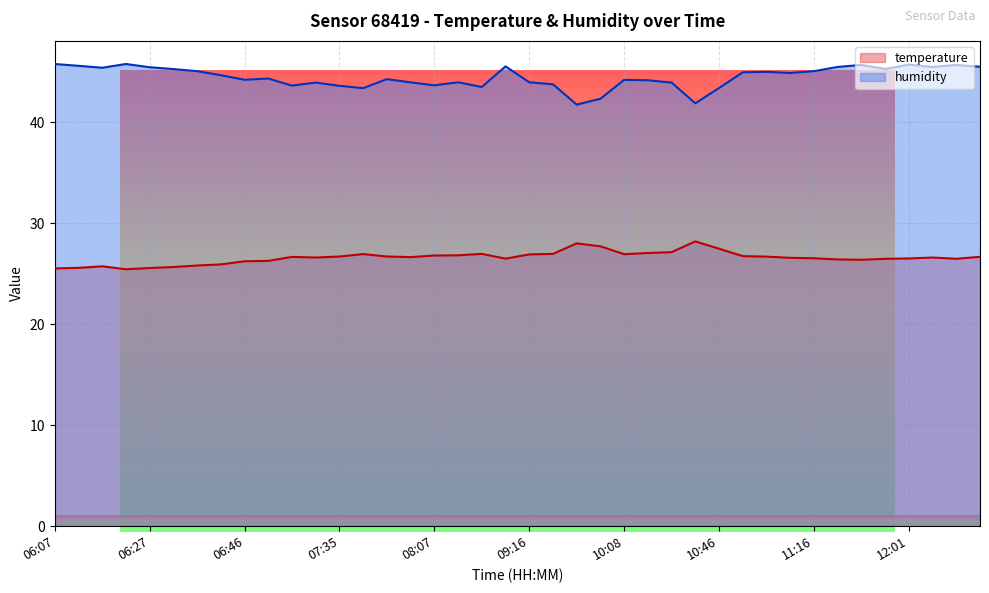

List the series in order of their overall mean, lowest first.

temperature, humidity